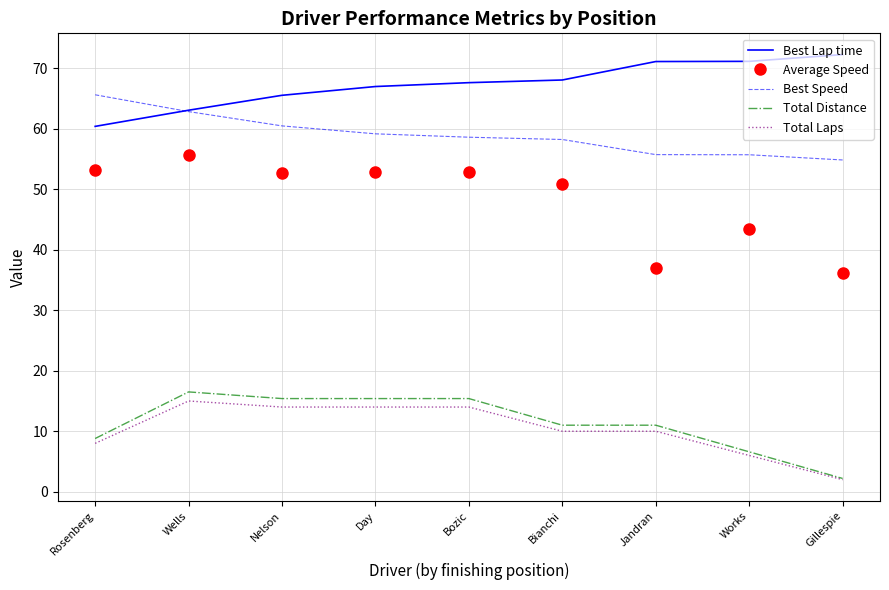

The Best Lap time series shows 86.3 at Nelson. True or false?

False